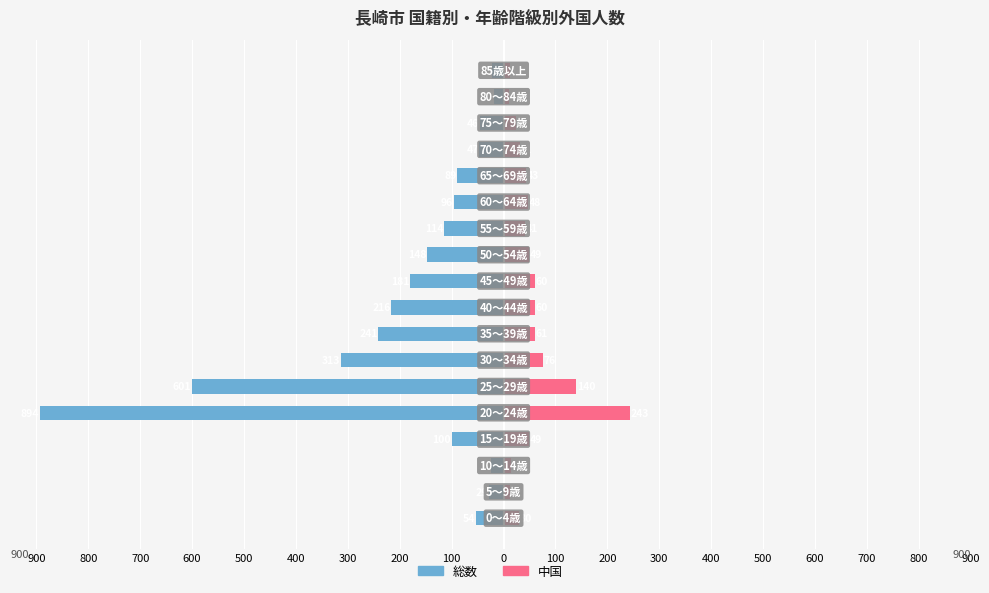

How many series are shown in this chart?

2